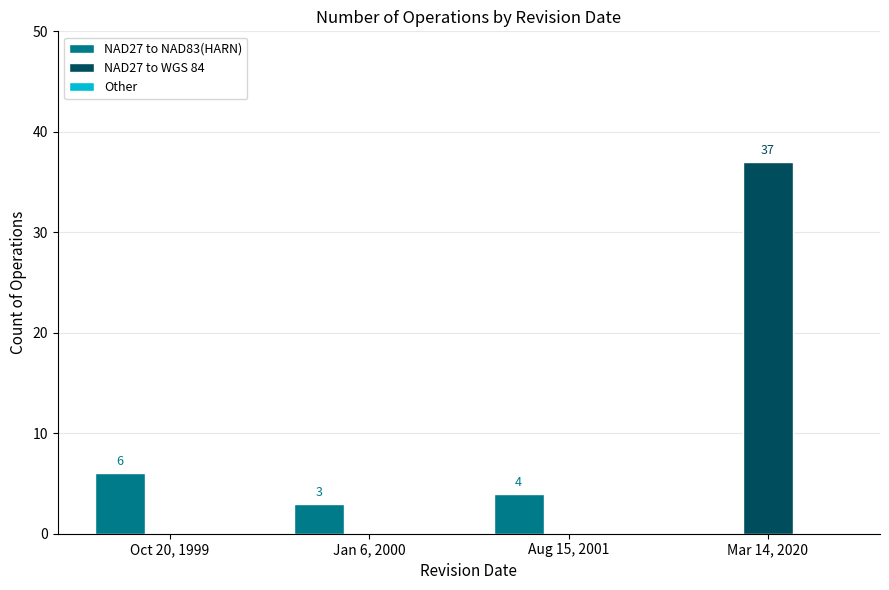

What is the approximate value of NAD27 to WGS 84 at Mar 14, 2020, to the nearest 5?

35